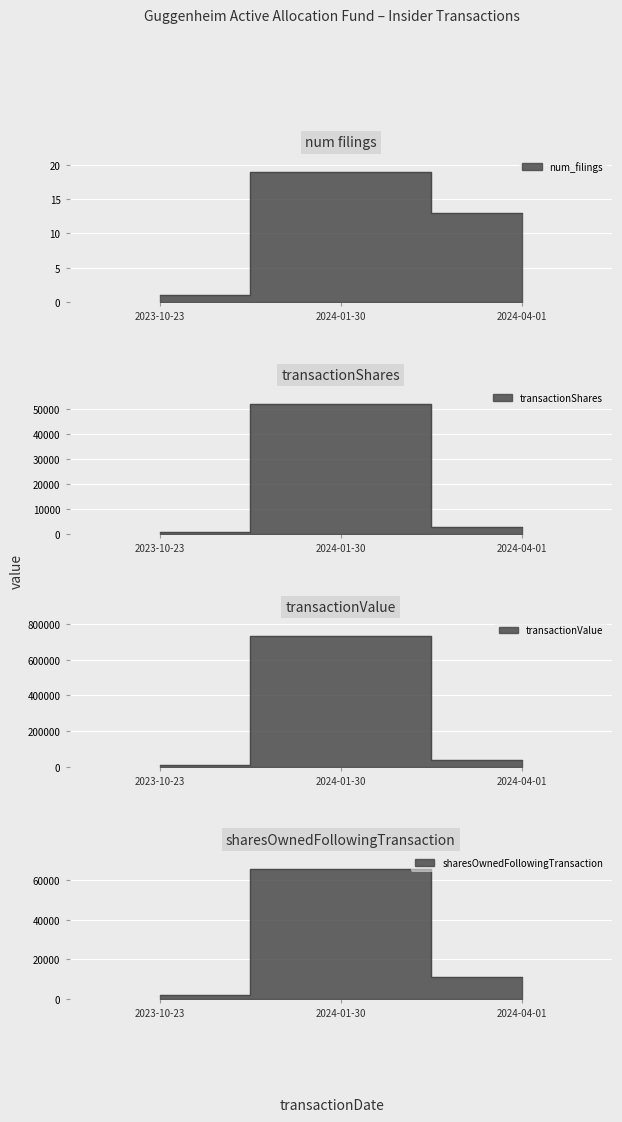

The transactionValue series shows 63252 at 2024-04-01. True or false?

False